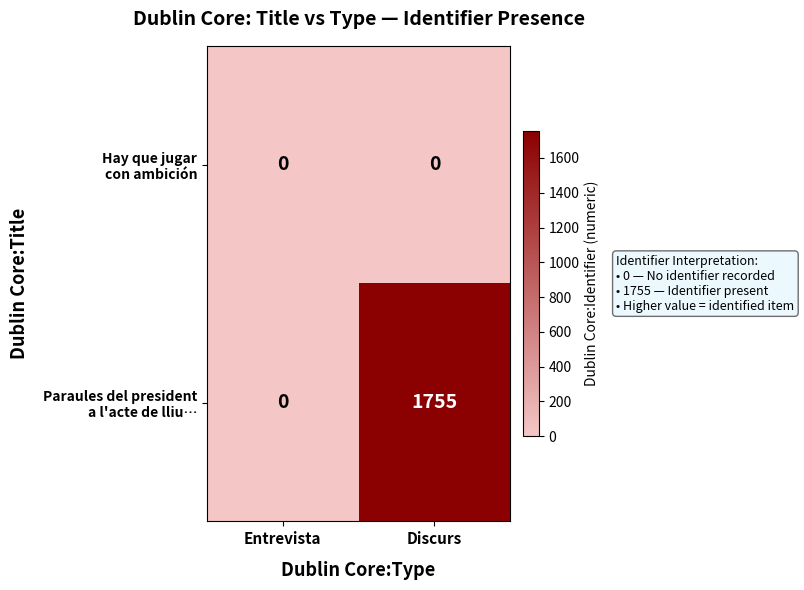

What is the spread (max minus min) of values at Discurs?

1755